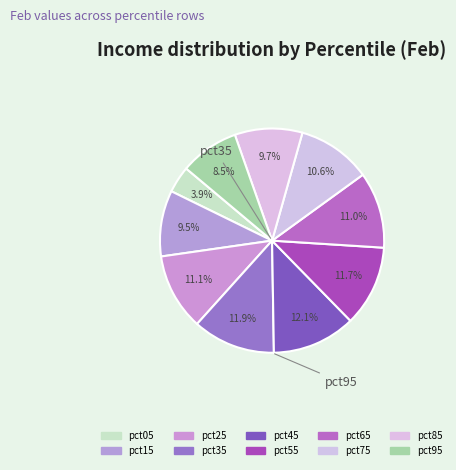

How many slices are in this pie chart?

10